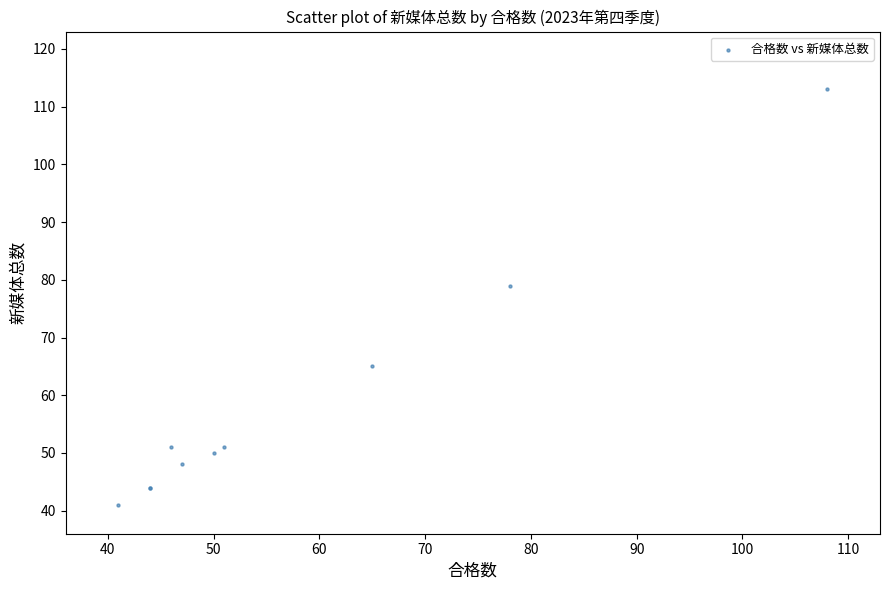

What Y value in the scatter plot is closest to 77?

79